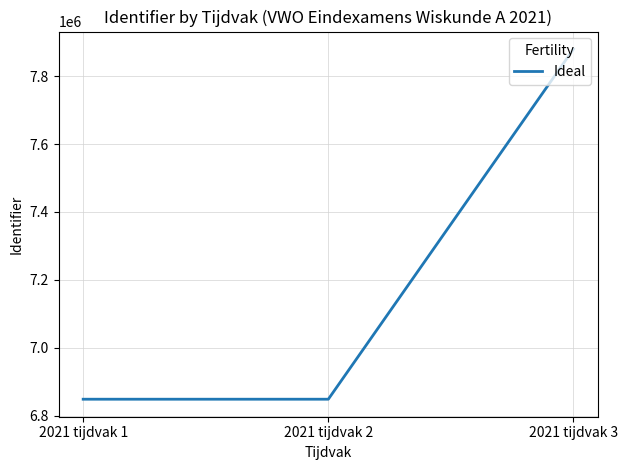

At which label is the value closest to 7364129?

2021 tijdvak 2